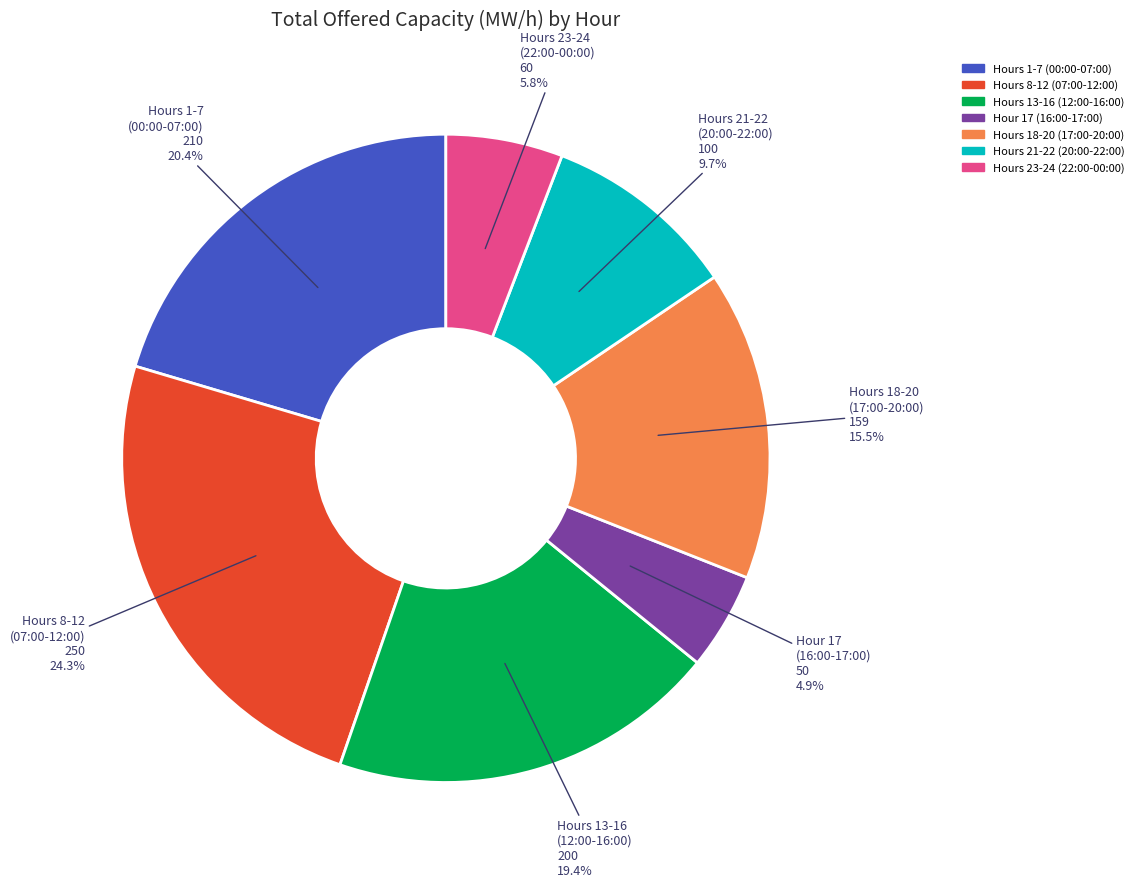

Does any single category account for the majority?

No